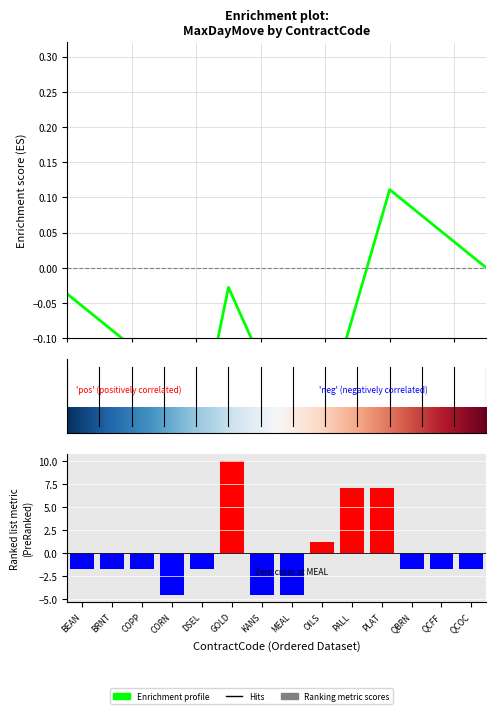

What is the minimum value shown in the chart?

-4.6